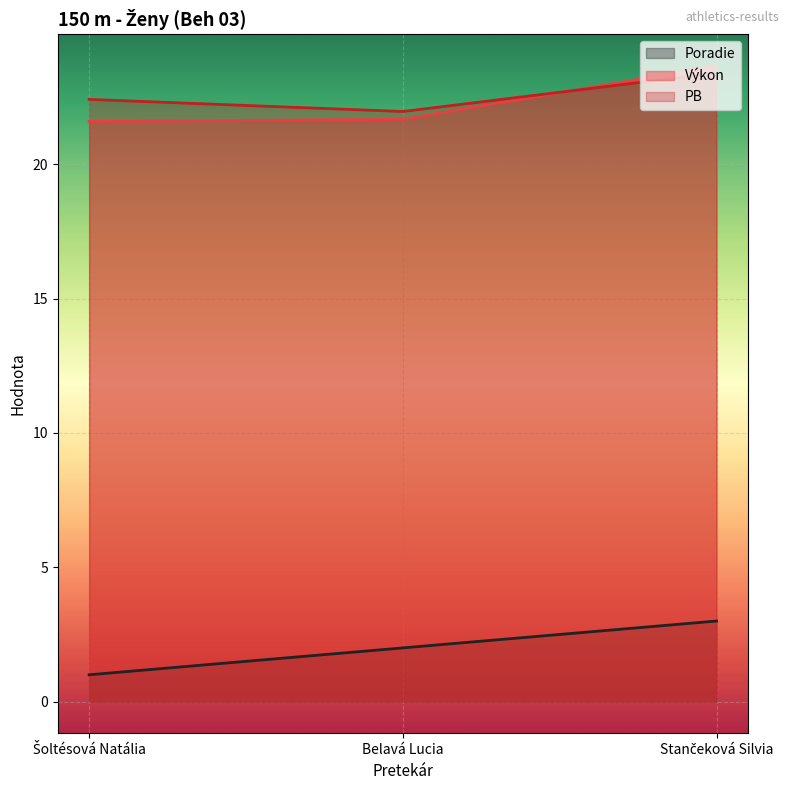

What position from the left is Šoltésová Natália?

1